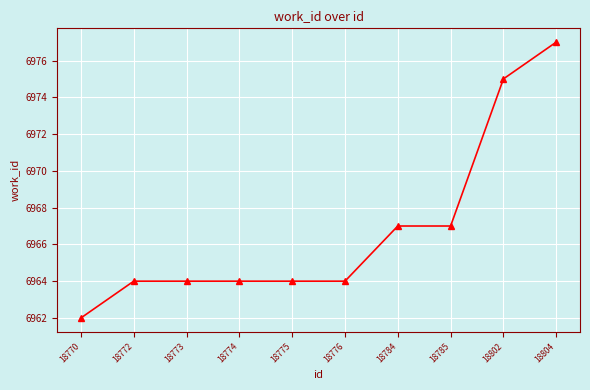

Which has a higher value, 18774 or 18770?

18774